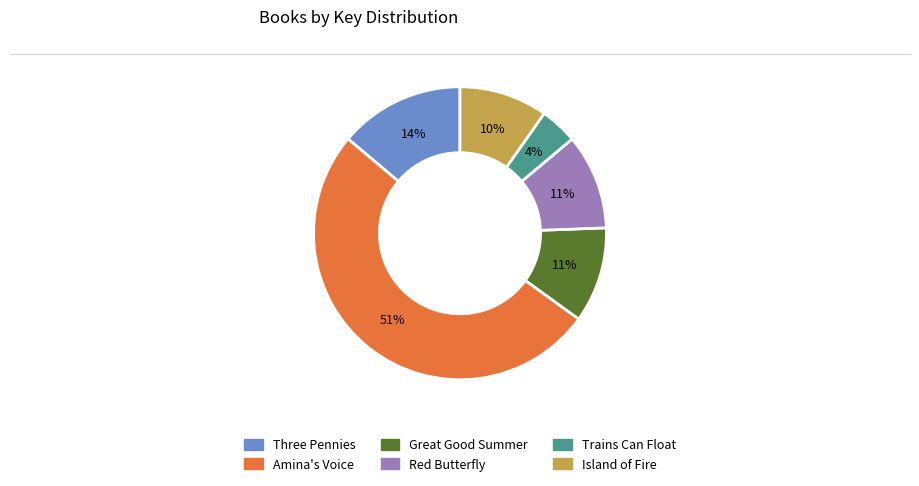

Approximately how many times larger is the value at Trains Can Float compared to Red Butterfly?

0.4